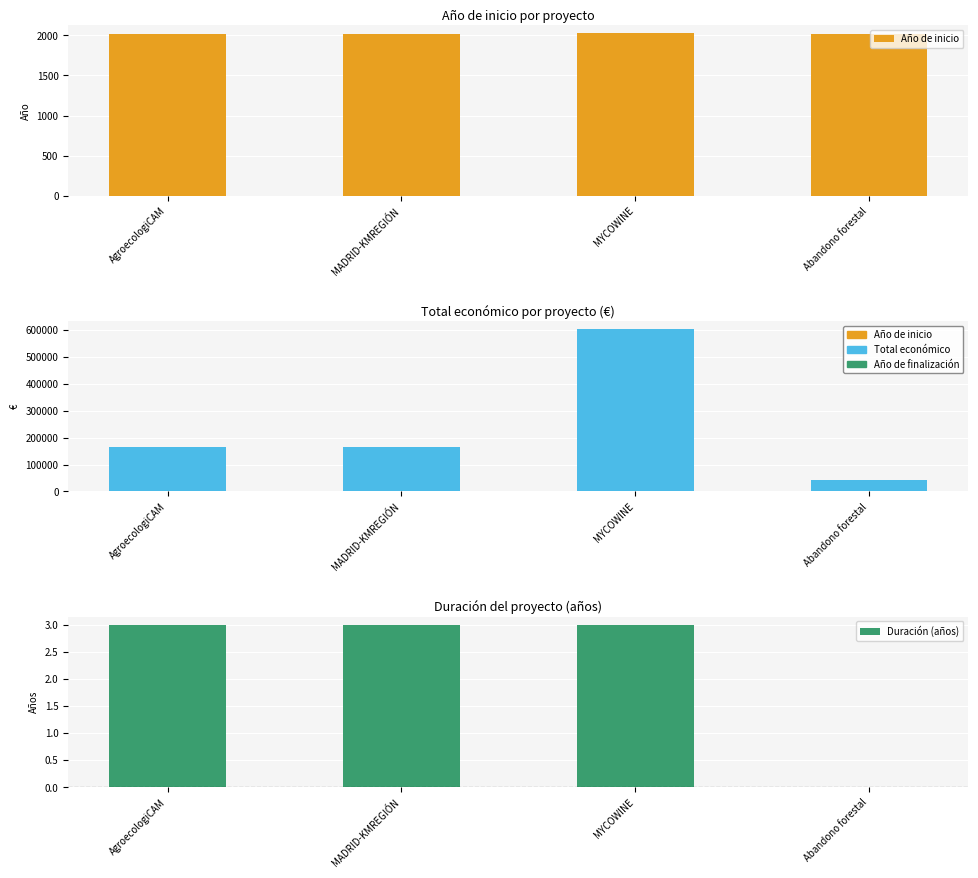

What is the label of the 3rd bar from the left?

MYCOWINE